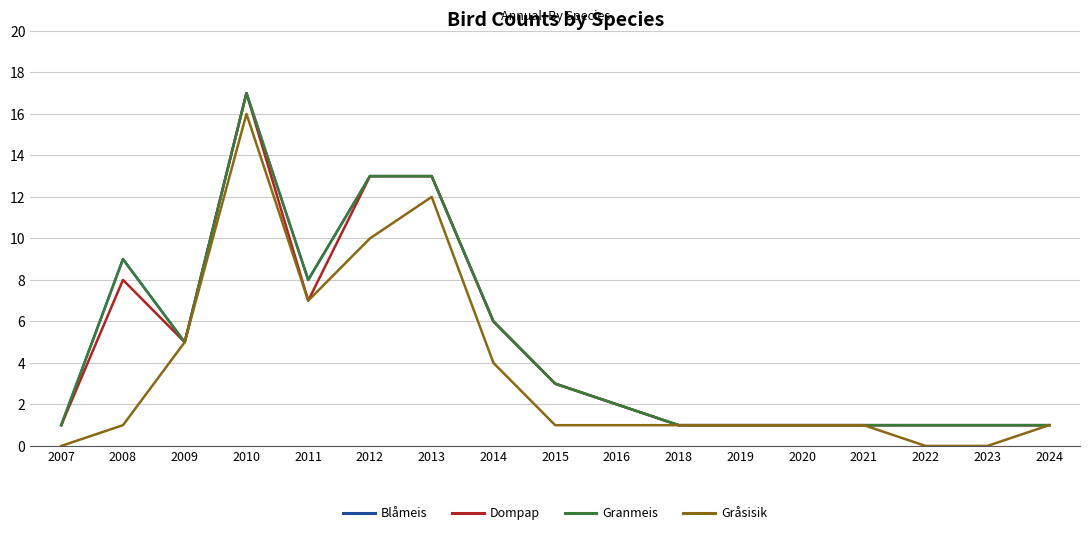

Reading left to right, extract all data points from this chart.

Blåmeis: 2007=1	2008=9	2009=5	2010=17	2011=8	2012=13	2013=13	2014=6	2015=3	2016=2	2018=1	2019=1	2020=1	2021=1	2022=1	2023=1	2024=1
Dompap: 2007=1	2008=8	2009=5	2010=17	2011=7	2012=13	2013=13	2014=6	2015=3	2016=2	2018=1	2019=1	2020=1	2021=1	2022=1	2023=1	2024=1
Granmeis: 2007=1	2008=9	2009=5	2010=17	2011=8	2012=13	2013=13	2014=6	2015=3	2016=2	2018=1	2019=1	2020=1	2021=1	2022=1	2023=1	2024=1
Gråsisik: 2007=0	2008=1	2009=5	2010=16	2011=7	2012=10	2013=12	2014=4	2015=1	2016=1	2018=1	2019=1	2020=1	2021=1	2022=0	2023=0	2024=1